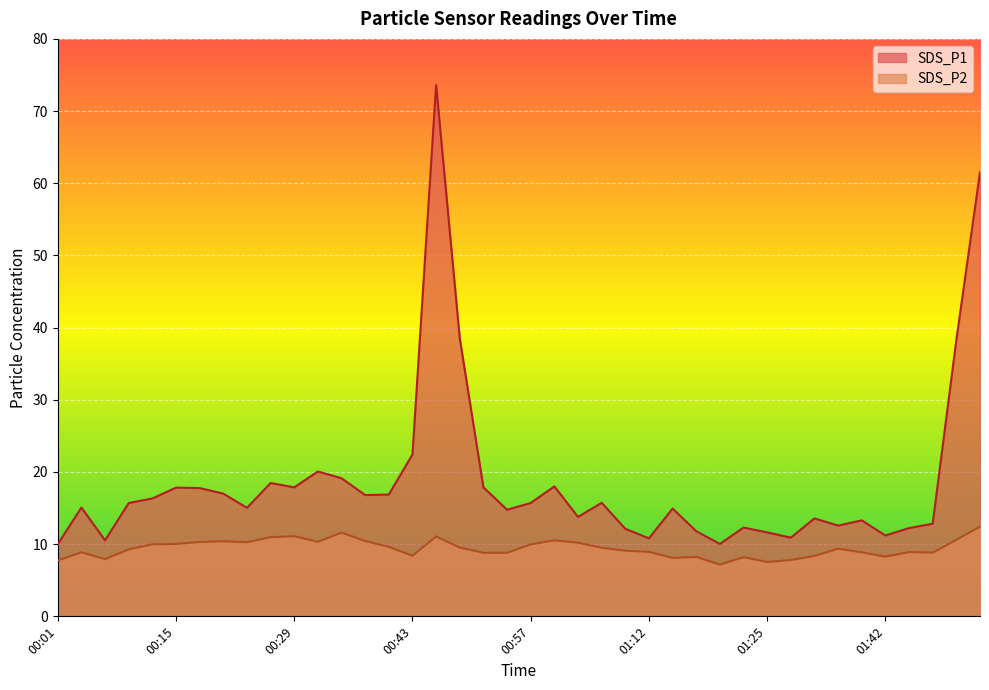

What is the total value across all series at 00:43?

30.8